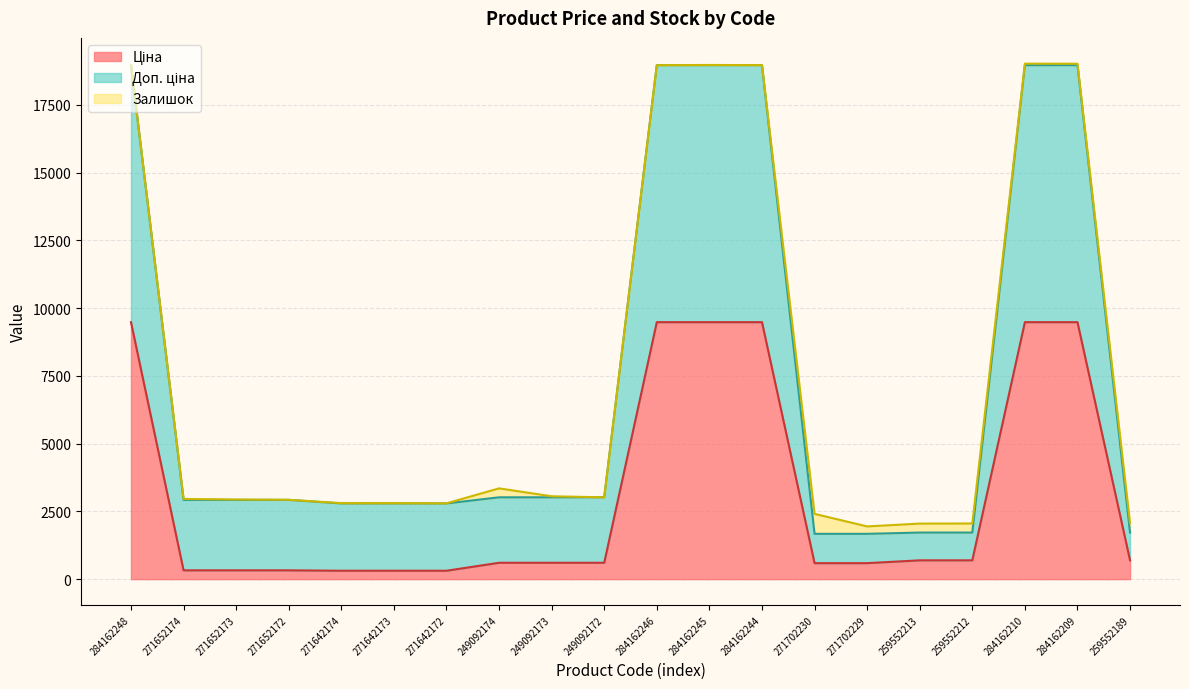

Where is Доп. ціна nearest to the value 10315?

249092174